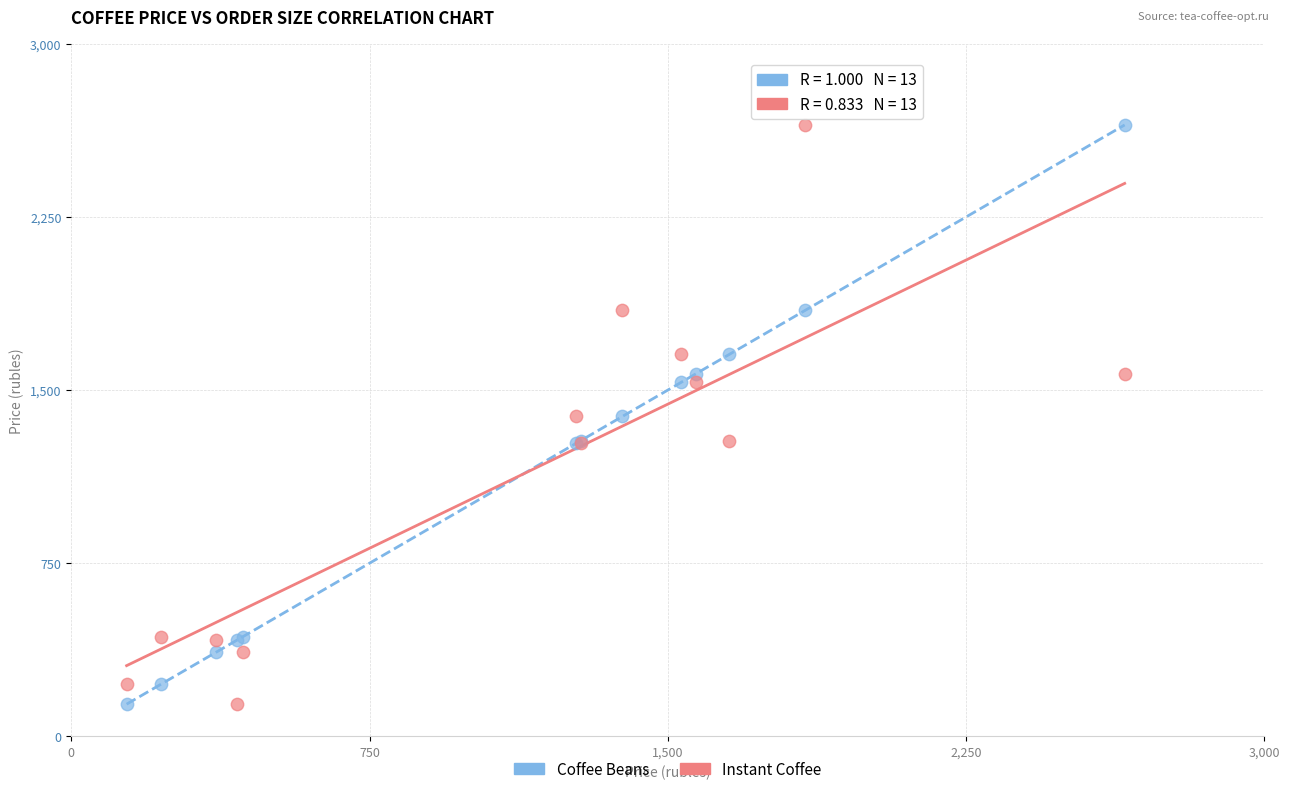

What are all the series names shown in the legend?

Coffee Beans, Instant Coffee